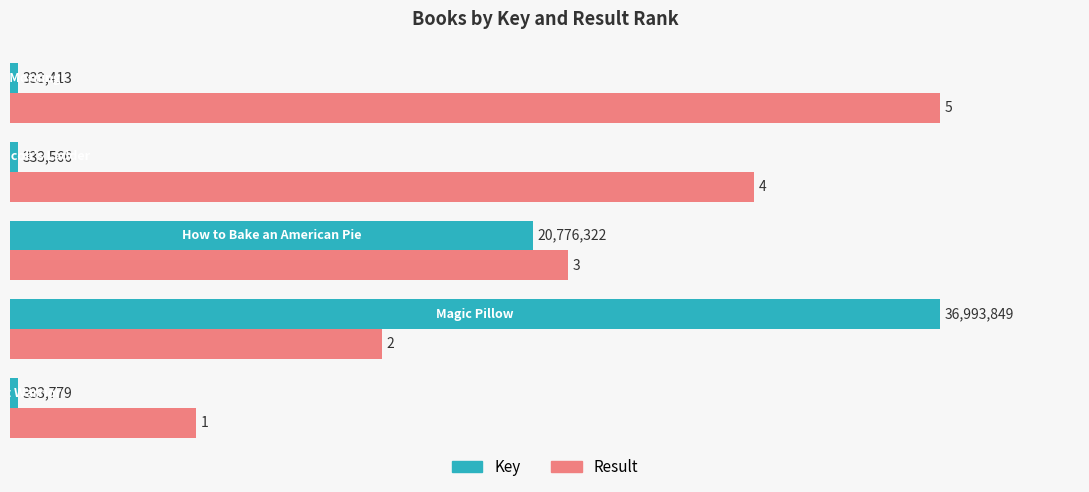

What are all the series names shown in the legend?

Key, Result